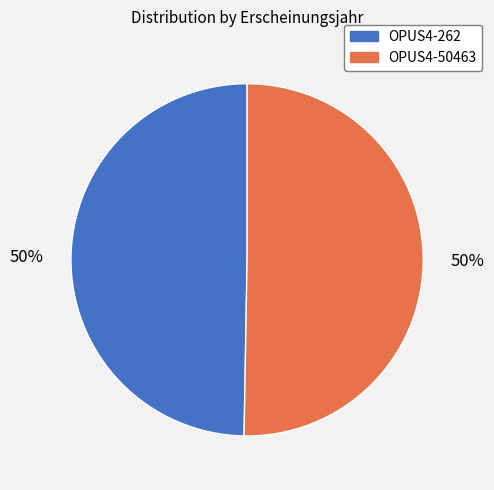

Do OPUS4-50463 and OPUS4-262 together represent more than half of the pie?

Yes